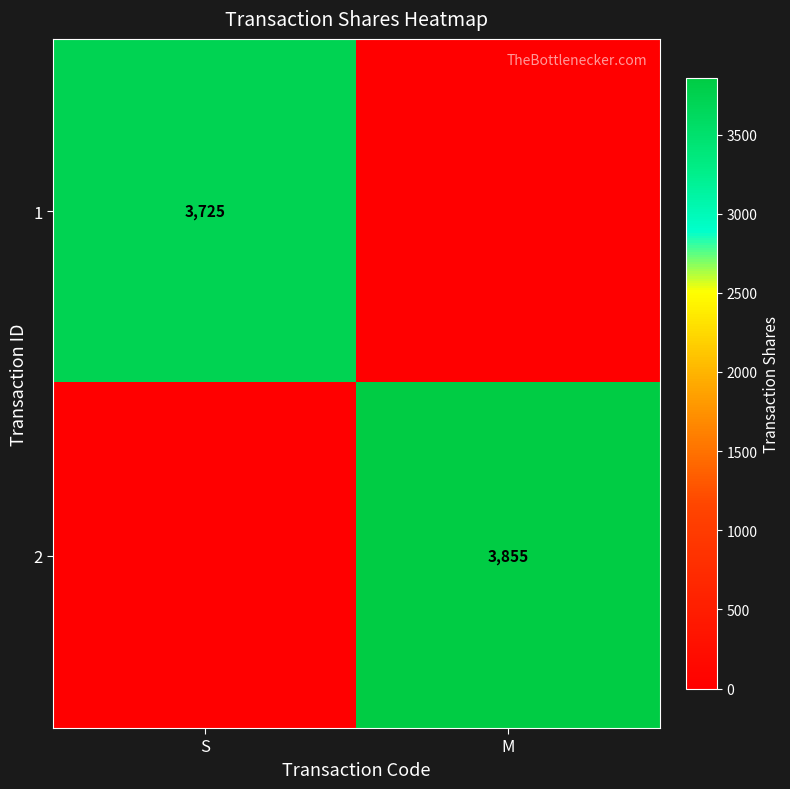

At which category is the sum across all series the highest?

M